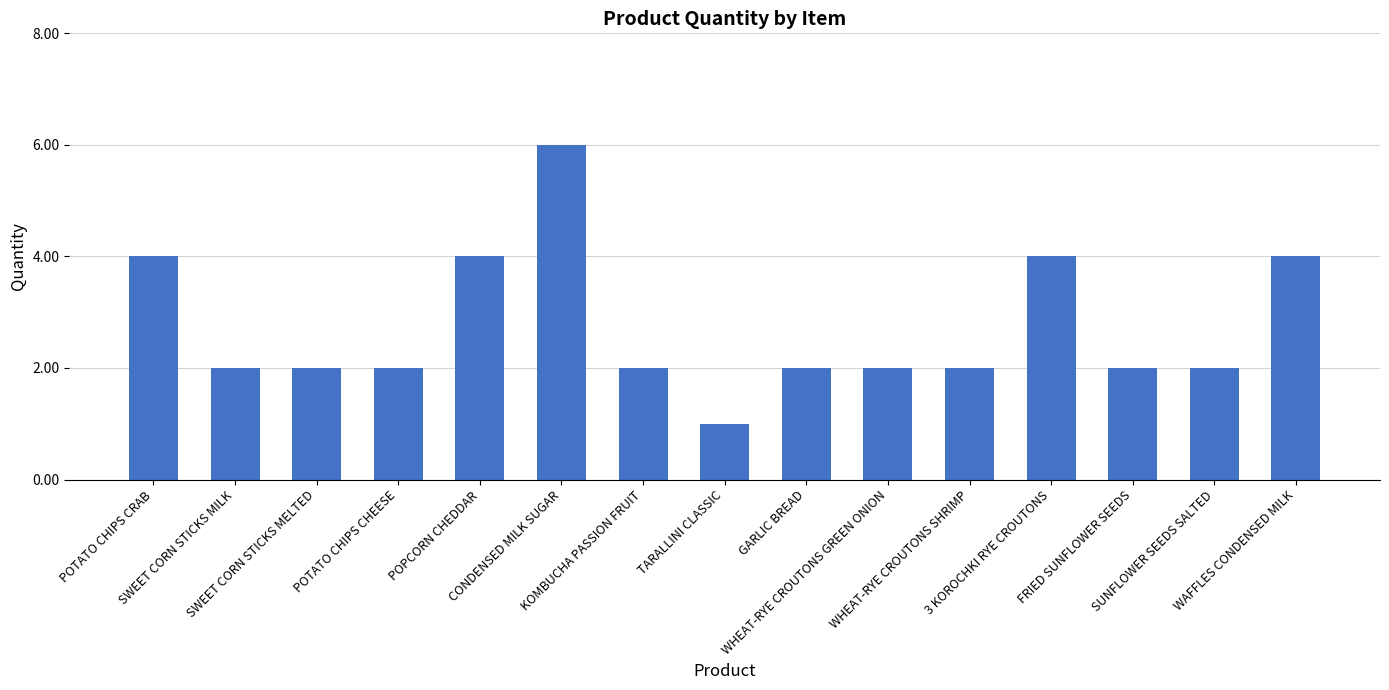

What is the value of the 1st bar from the left?

4